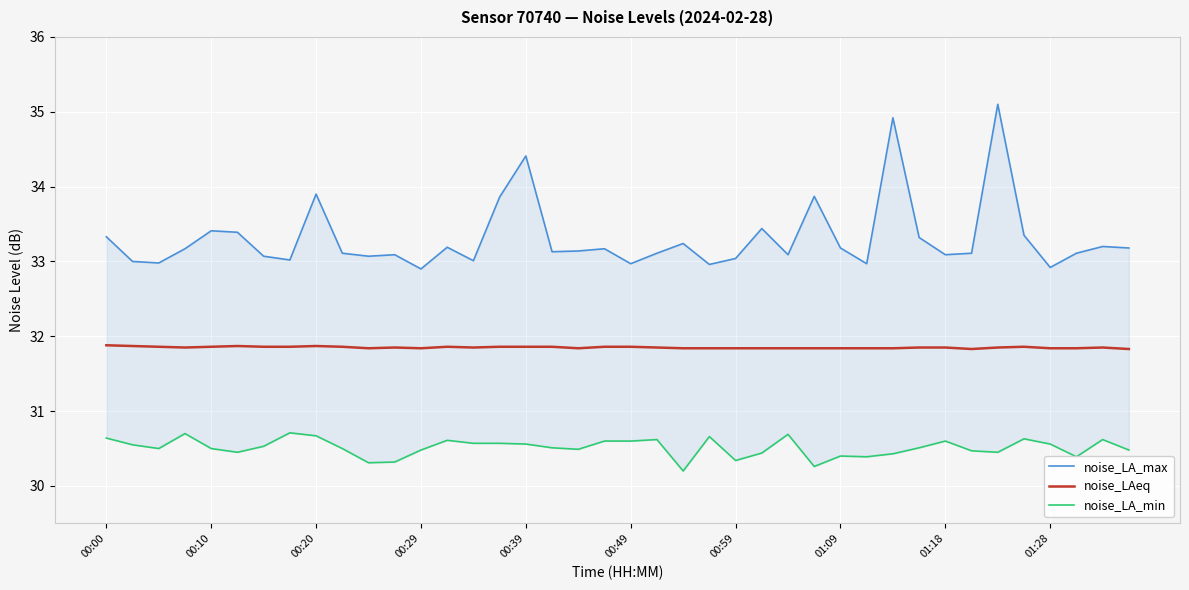

The noise_LA_min series shows 30.6 at 15. True or false?

True